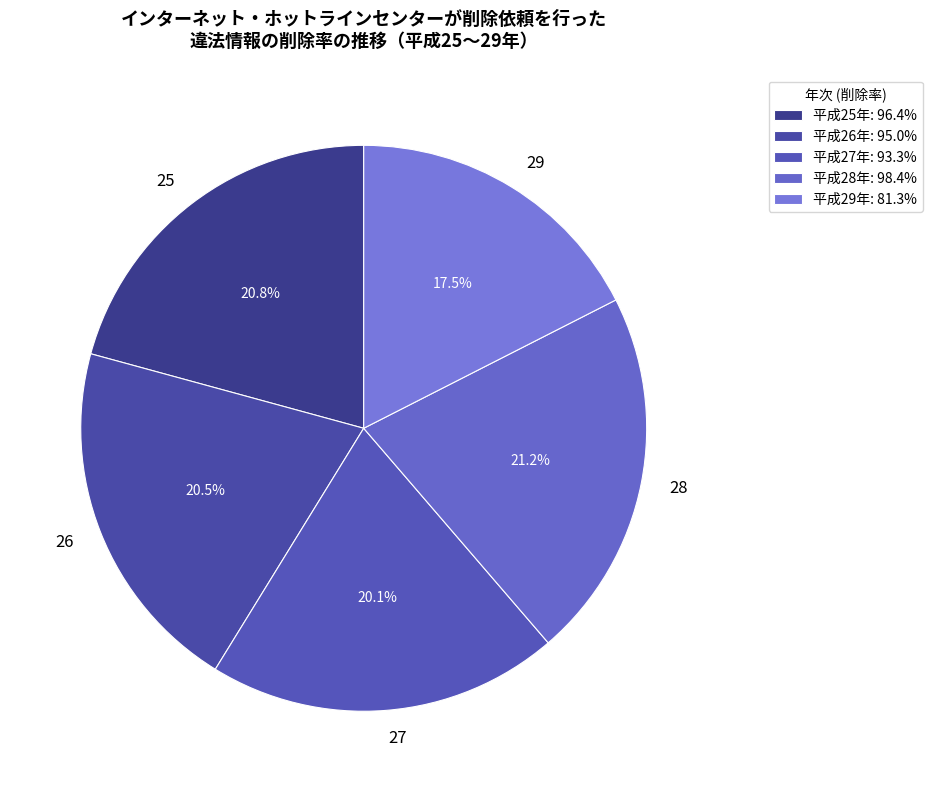

How many slices are in this pie chart?

5